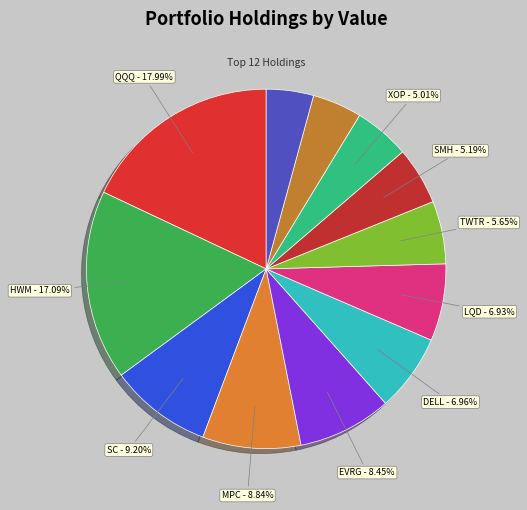

How many slices are in this pie chart?

12